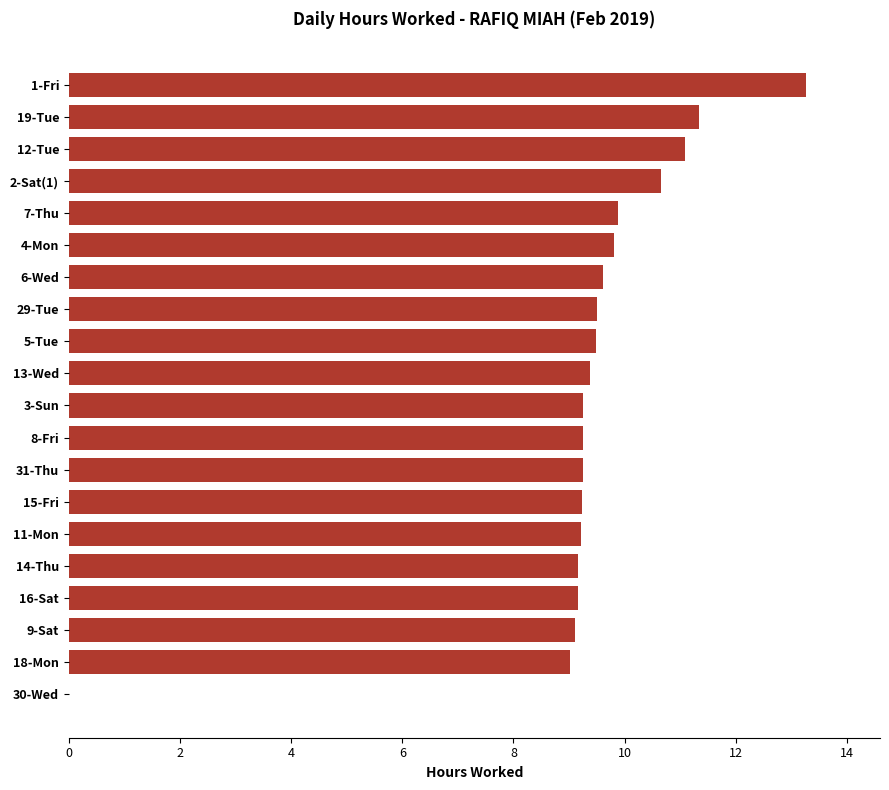

The value at 2-Sat(1) is 10.7. True or false?

True